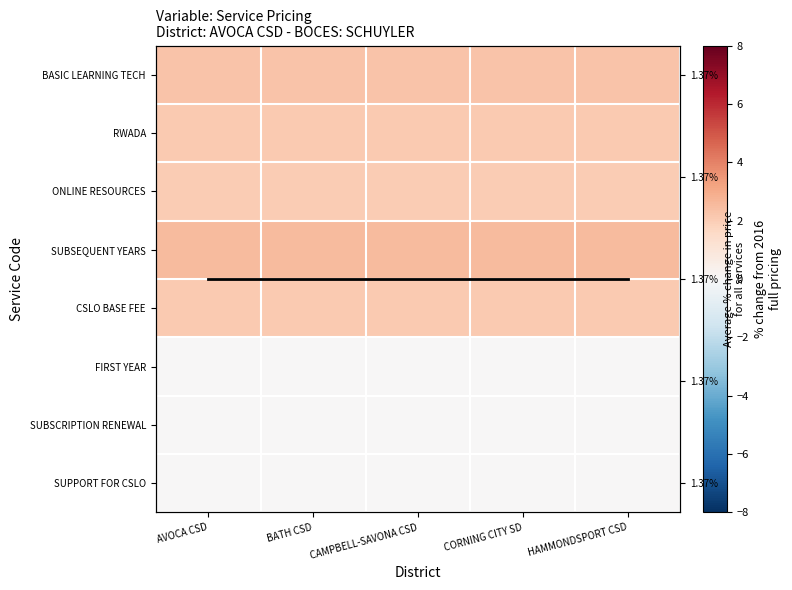

Is the value of CSLO BASE FEE at CAMPBELL-SAVONA CSD greater than the value of SUBSEQUENT YEARS at CORNING CITY SD?

No